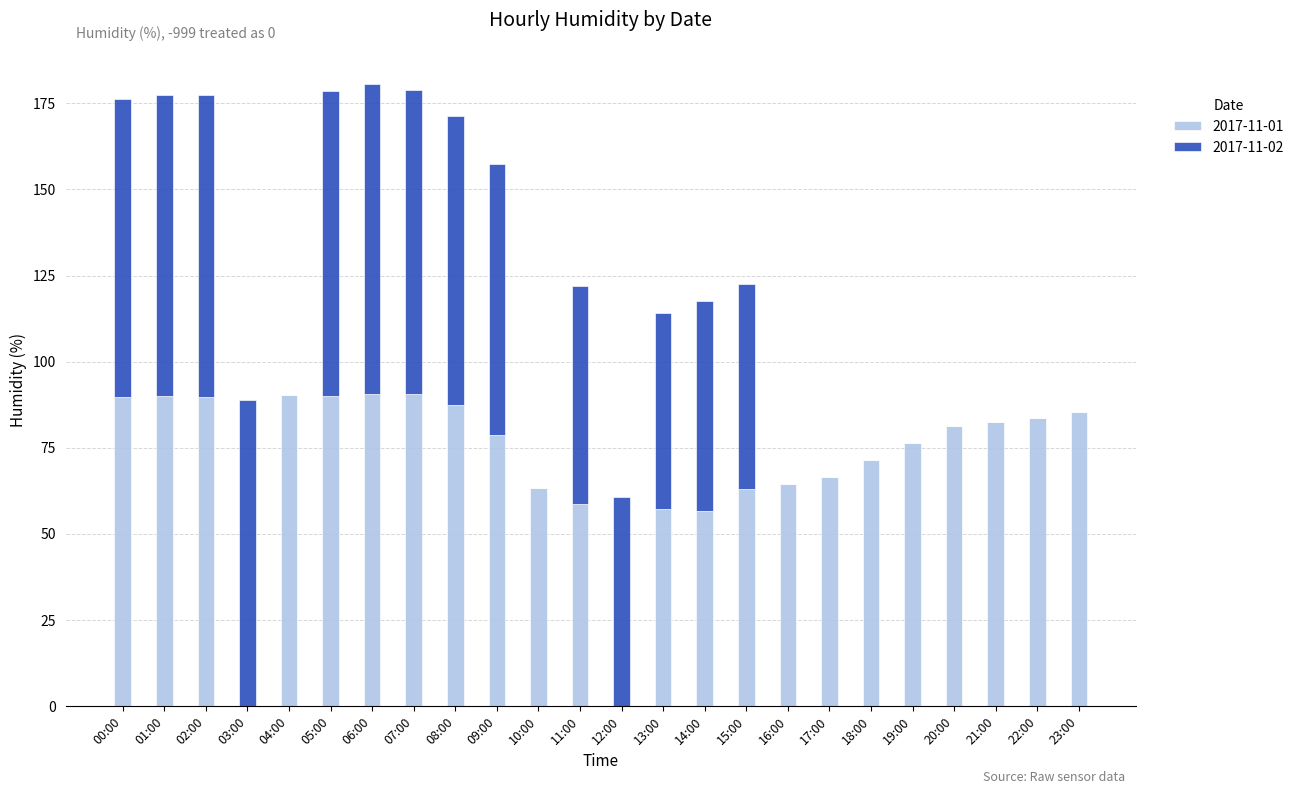

The value of 2017-11-01 at 00:00 is 134.0. True or false?

False